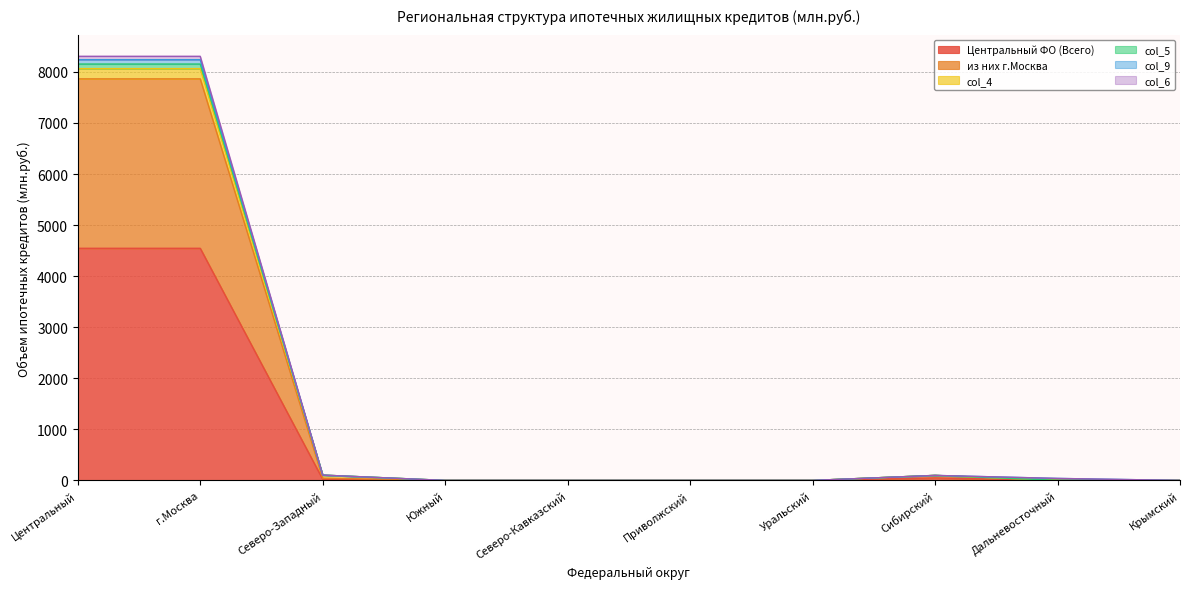

How many values in the col_5 series exceed 39?

4